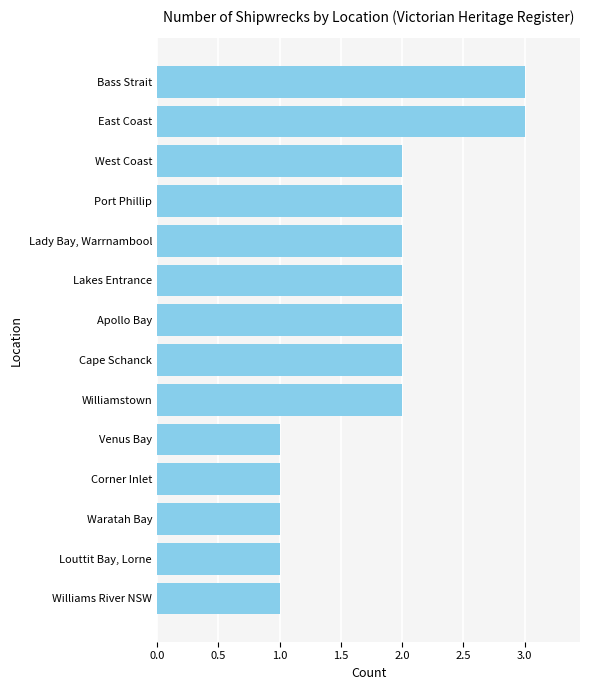

Which has a higher value, Apollo Bay or Waratah Bay?

Apollo Bay